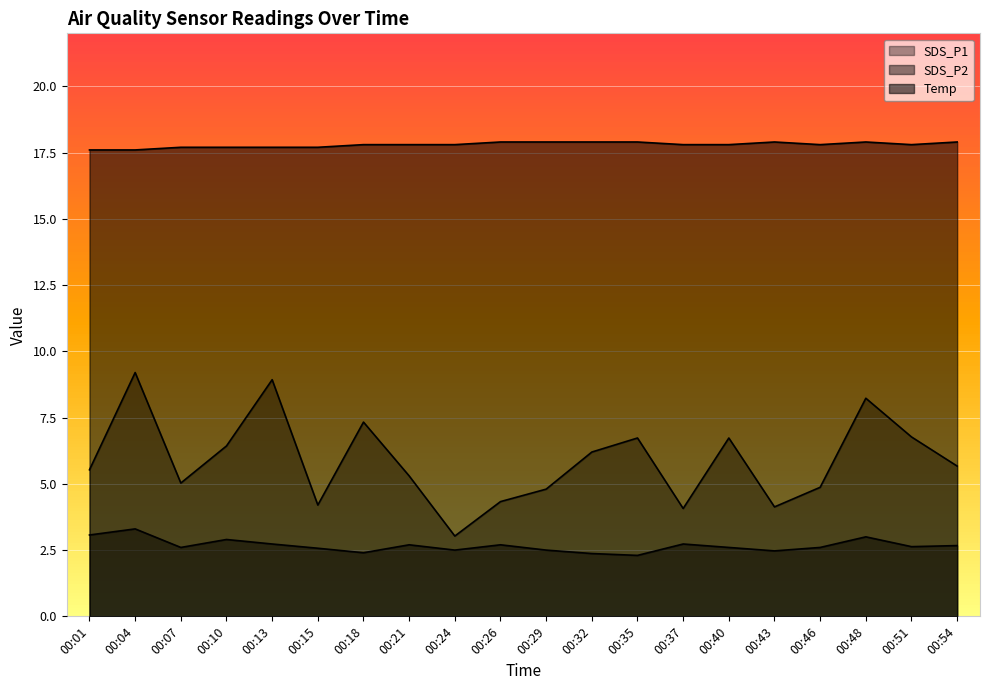

At 00:35, list the series in order from smallest to largest.

SDS_P2, SDS_P1, Temp